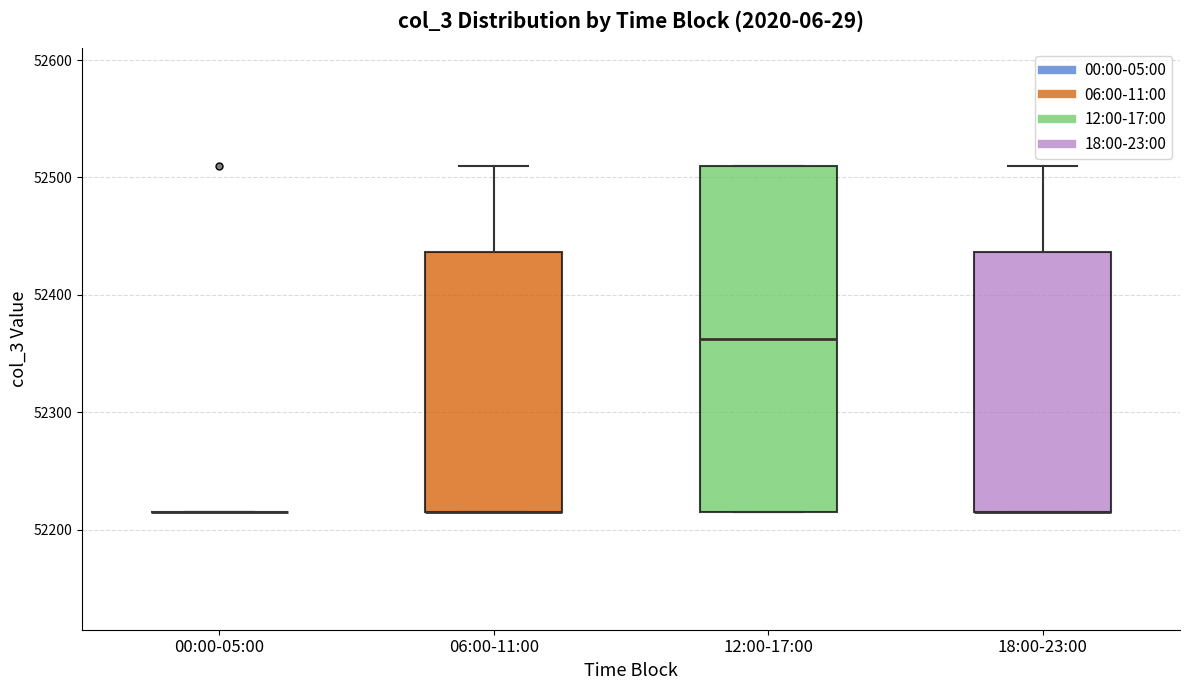

Comparing the boxes themselves (not the whiskers), which one is the tallest?

12:00-17:00